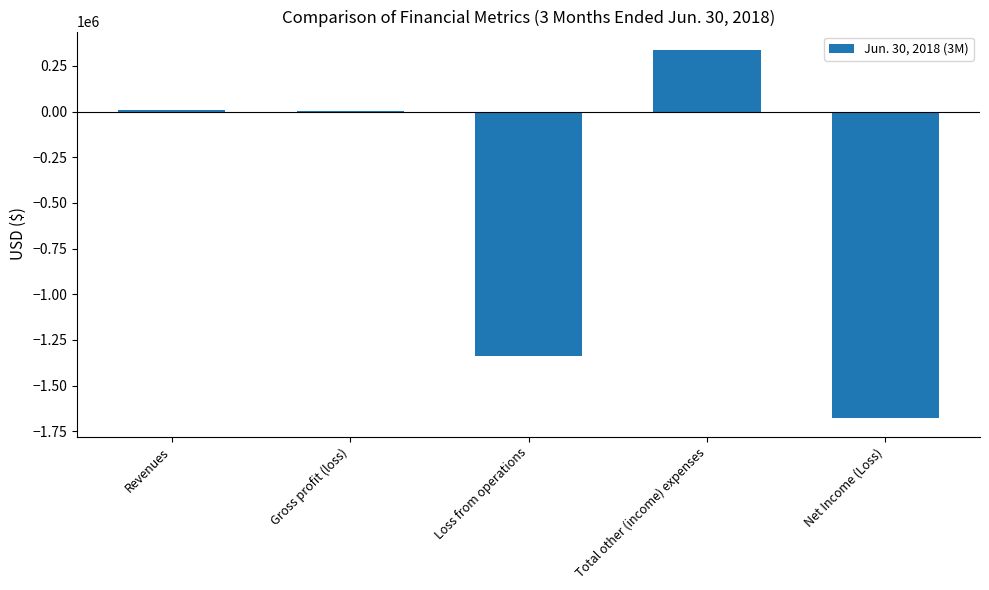

Between Gross profit (loss) and Loss from operations, which is larger?

Gross profit (loss)